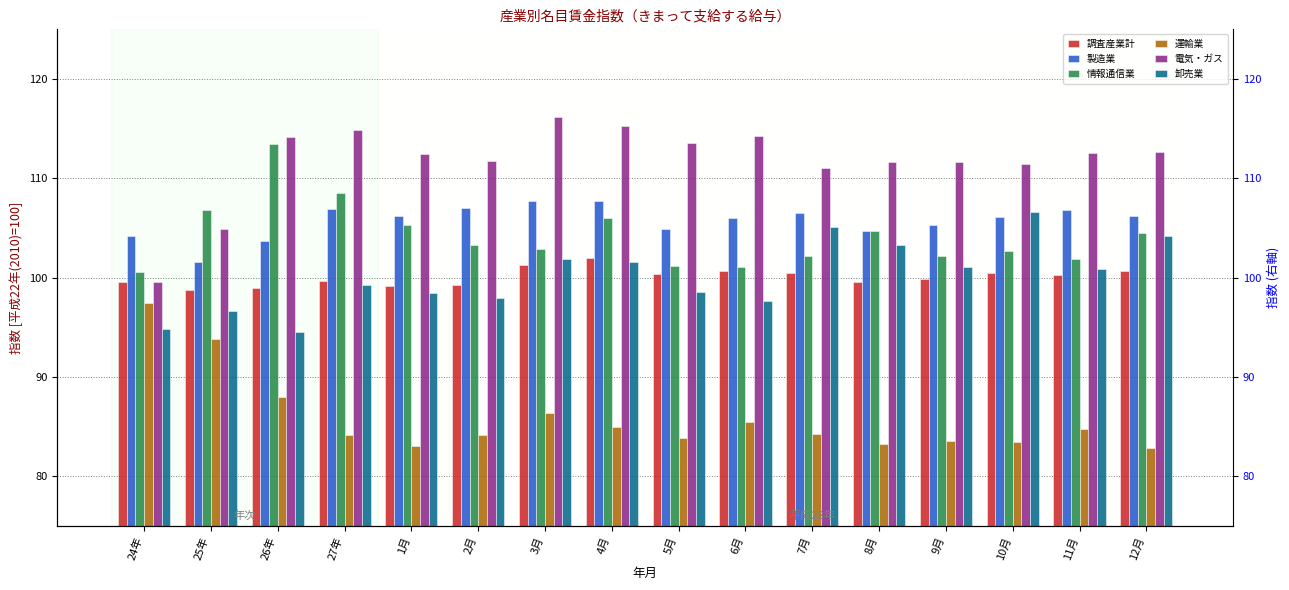

What is the total value across all series at 6月?

605.2